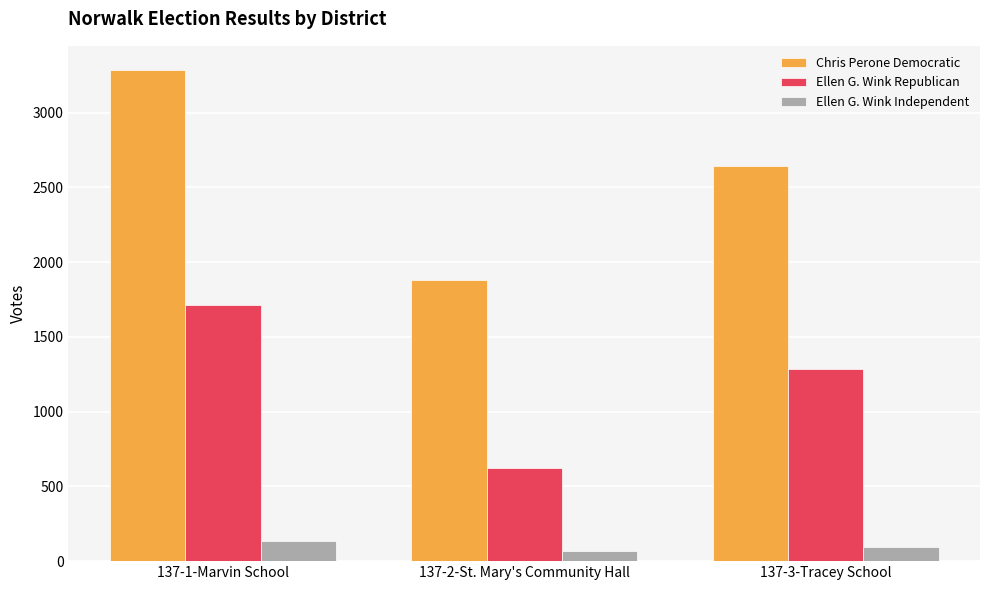

How many bars are there in each group?

3